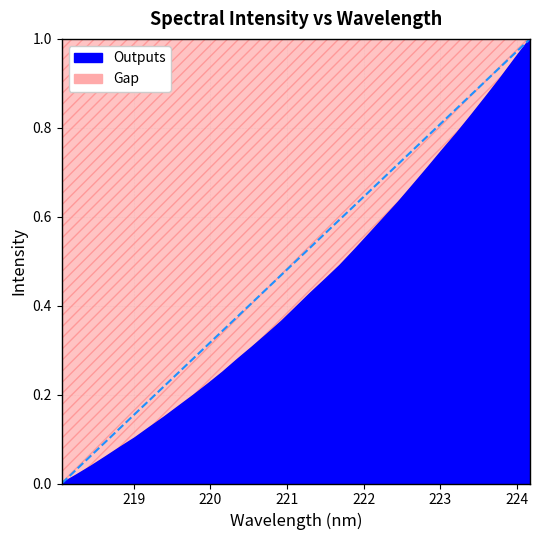

Rank the categories by value from lowest to highest.

218.0596, 218.2508, 218.442, 218.6332, 218.8244, 219.0156, 219.2067, 219.3979, 219.589, 219.7801, 219.9712, 220.1623, 220.3533, 220.5444, 220.7354, 220.9264, 221.1174, 221.3083, 221.4993, 221.6902, 221.8812, 222.0721, 222.263, 222.4538, 222.6447, 222.8355, 223.0264, 223.2172, 223.408, 223.5987, 223.7895, 223.9802, 224.1709